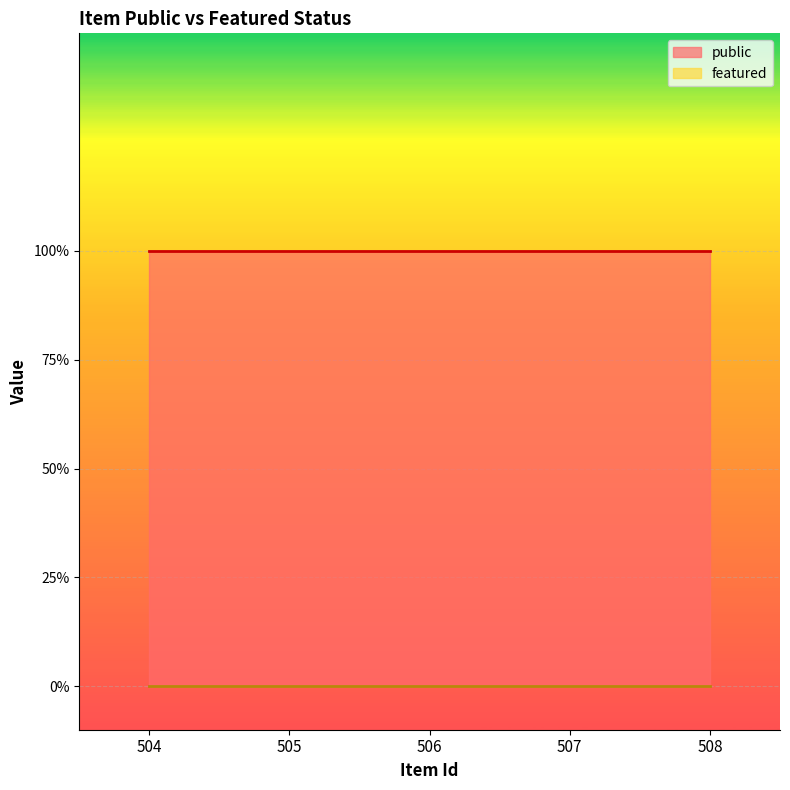

Where is featured nearest to the value 0?

504